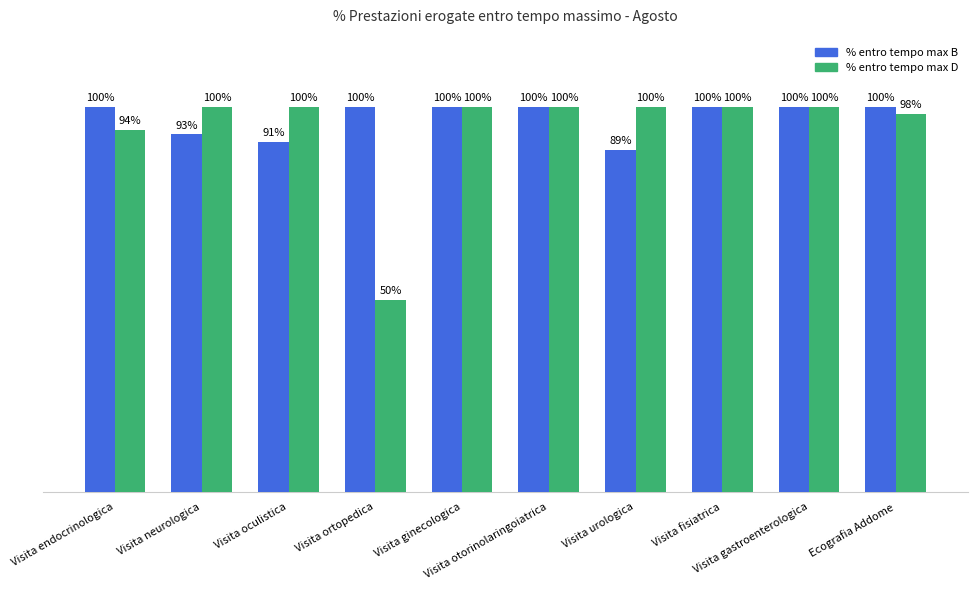

What position from the right is Visita neurologica?

9